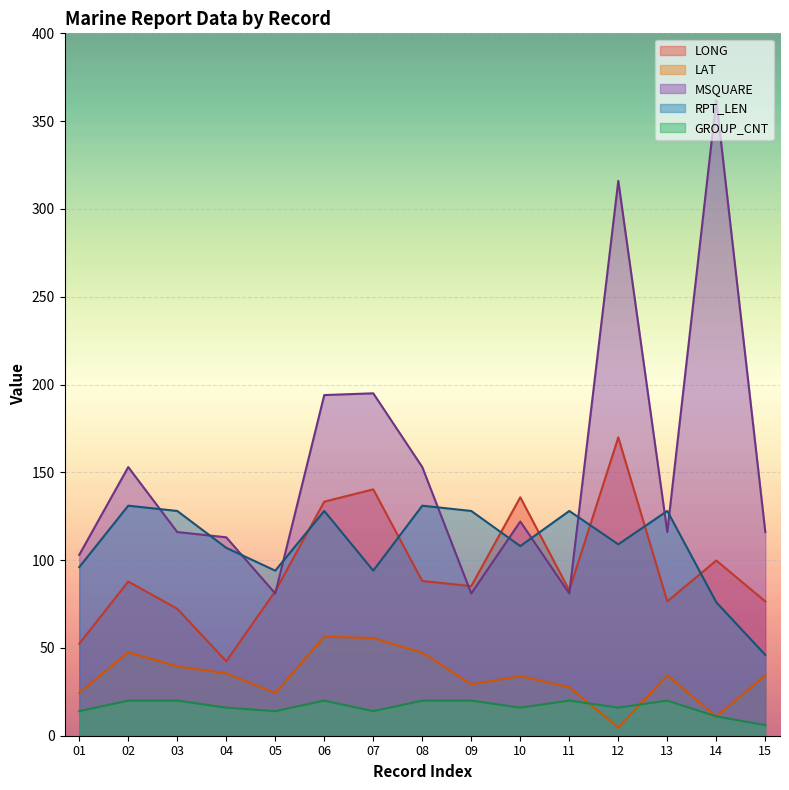

What is the average value of the MSQUARE series?

153.5